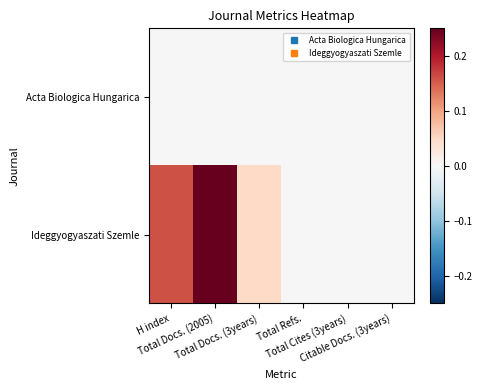

Which series changed the most between H index and Total Docs. (3years)?

Ideggyogyaszati Szemle